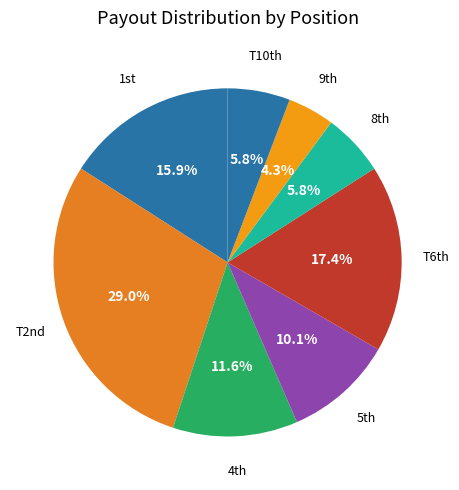

What is the largest slice in the pie chart?

T2nd